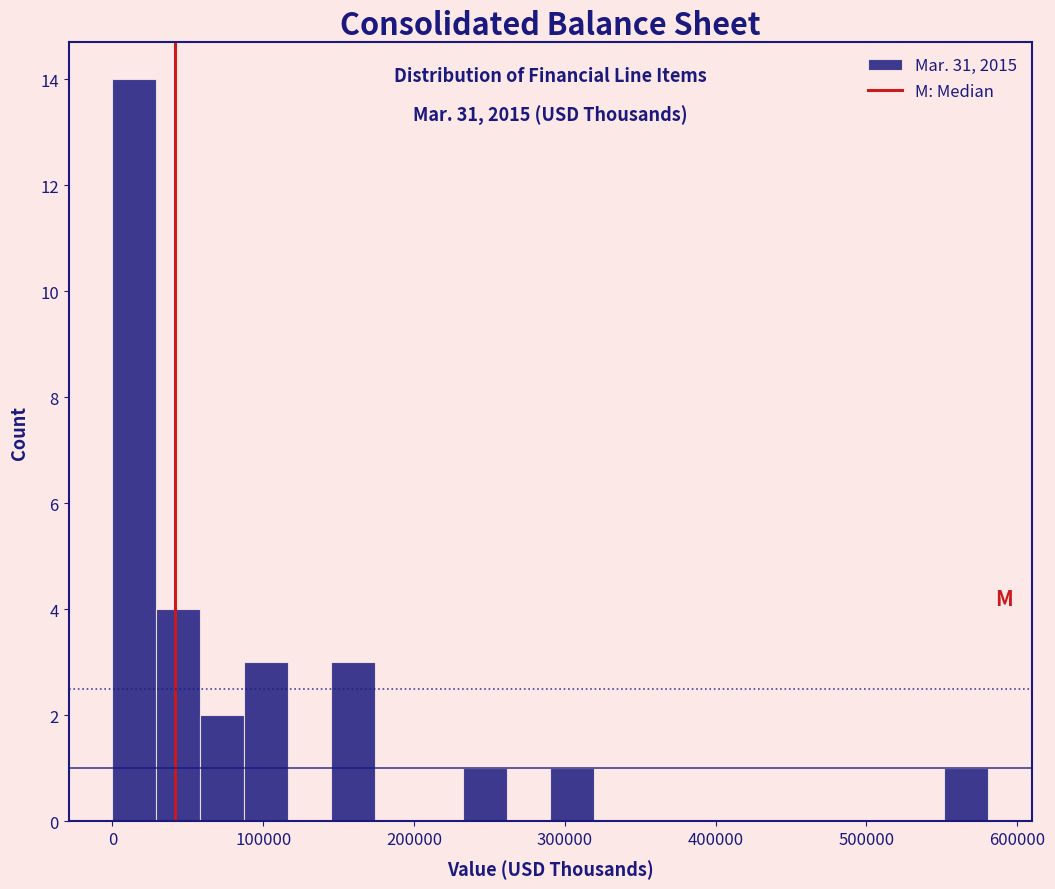

Around what value on the x-axis is the tallest bar? Give the approximate position of its centre, as read against the axis.

10000